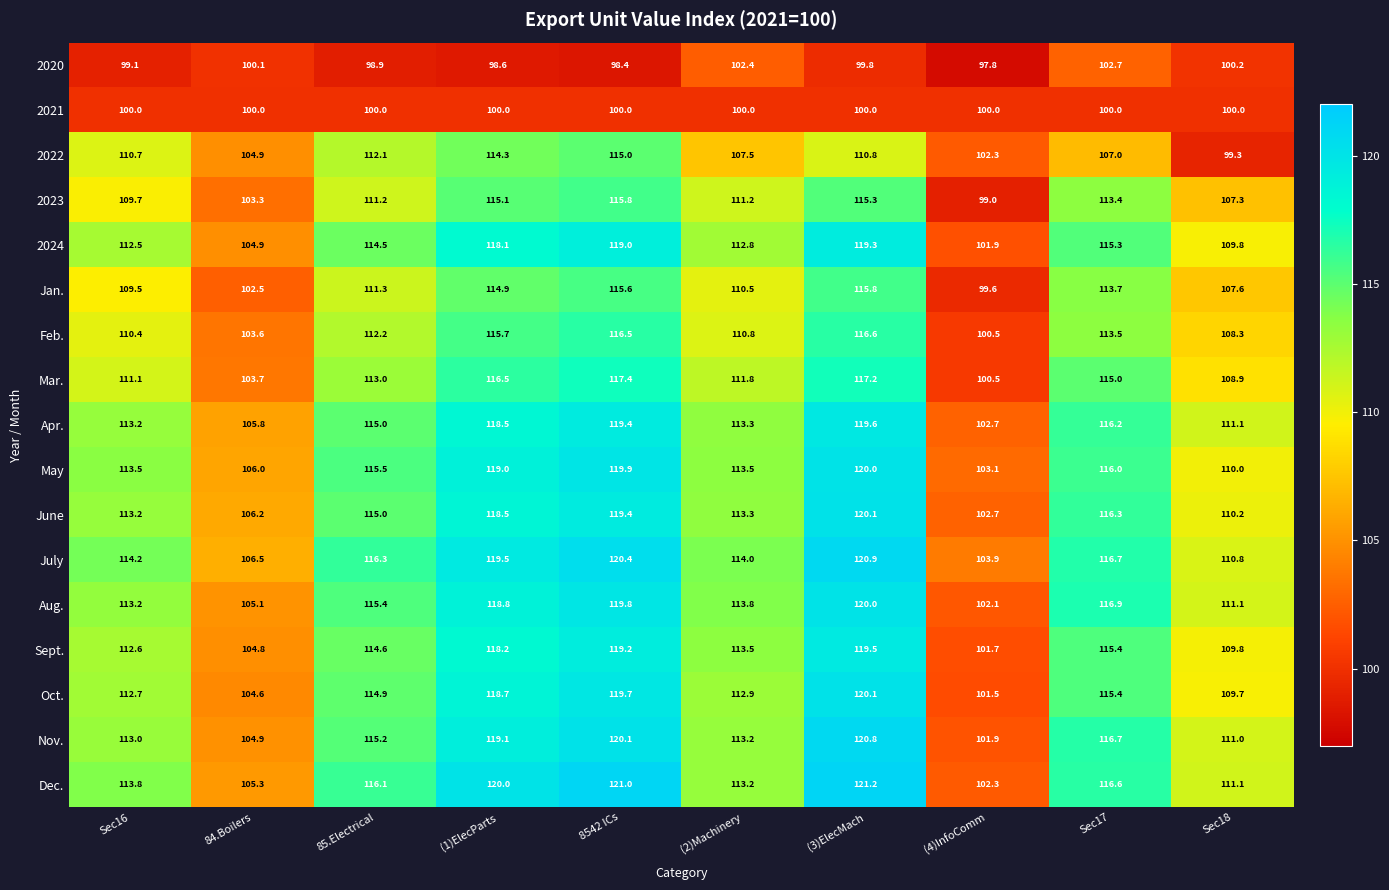

Is it true that July equals 203.1 at 85.Electrical?

False